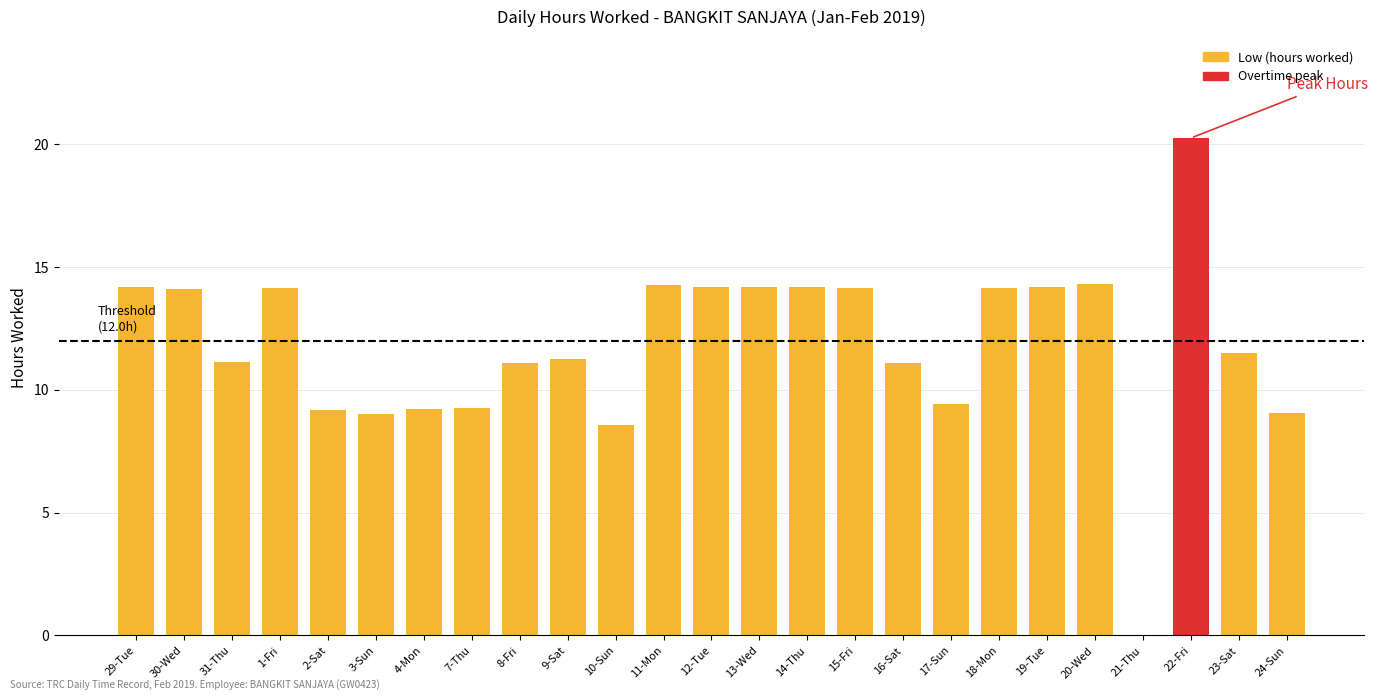

Read the value at 31-Thu.

11.1